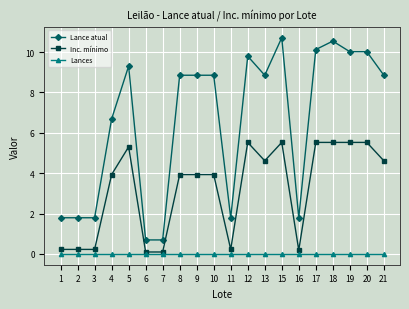

At how many categories does at least one series exceed 5?

13